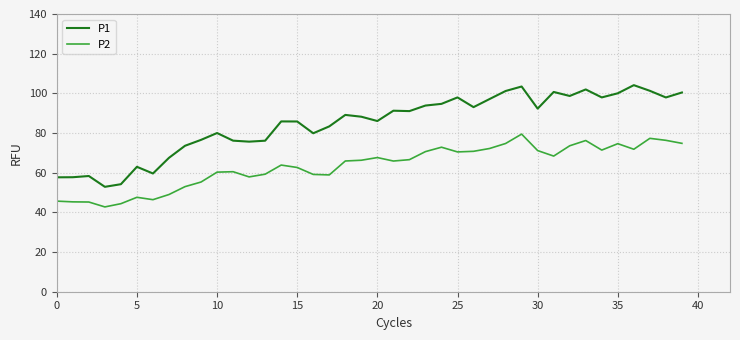

True or false: P1 and P2 intersect in this chart.

False